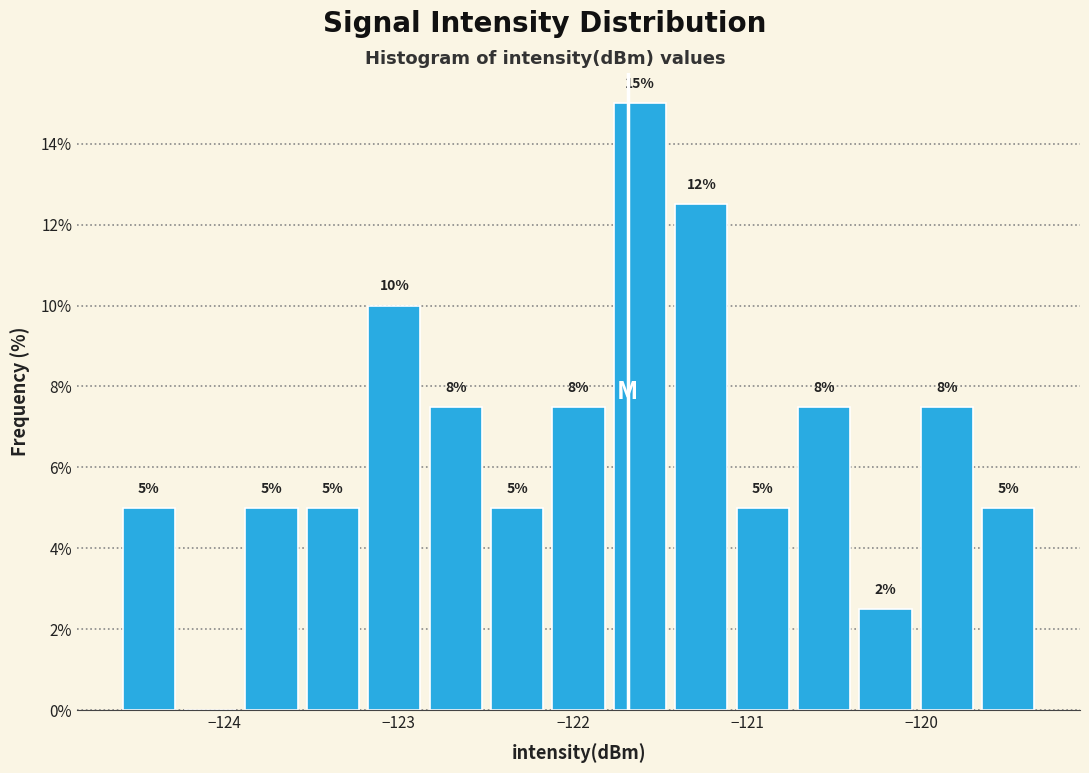

Read against the x-axis, roughly where is the centre of the tallest bar?

-121.6